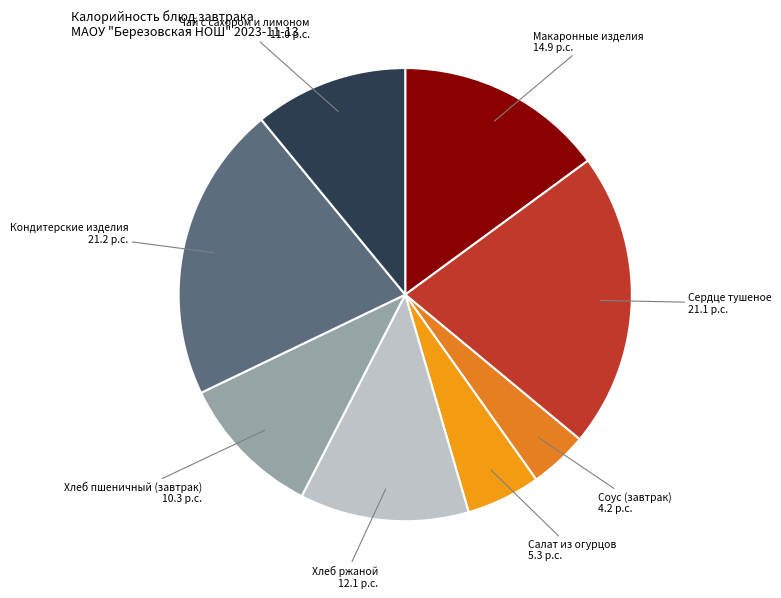

Combined, do Кондитерские изделия and Сердце тушеное account for over 50%?

No